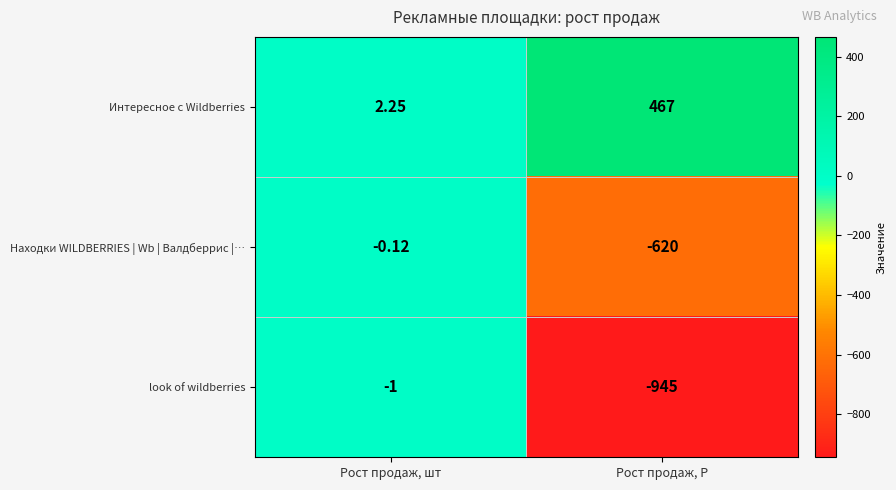

At which category is the sum across all series the highest?

Рост продаж, шт